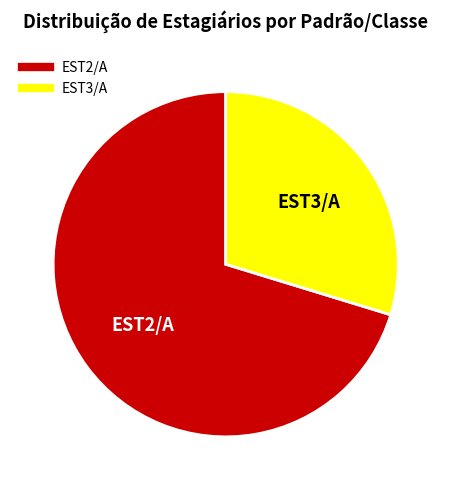

What is the smallest slice in the pie chart?

EST3/A